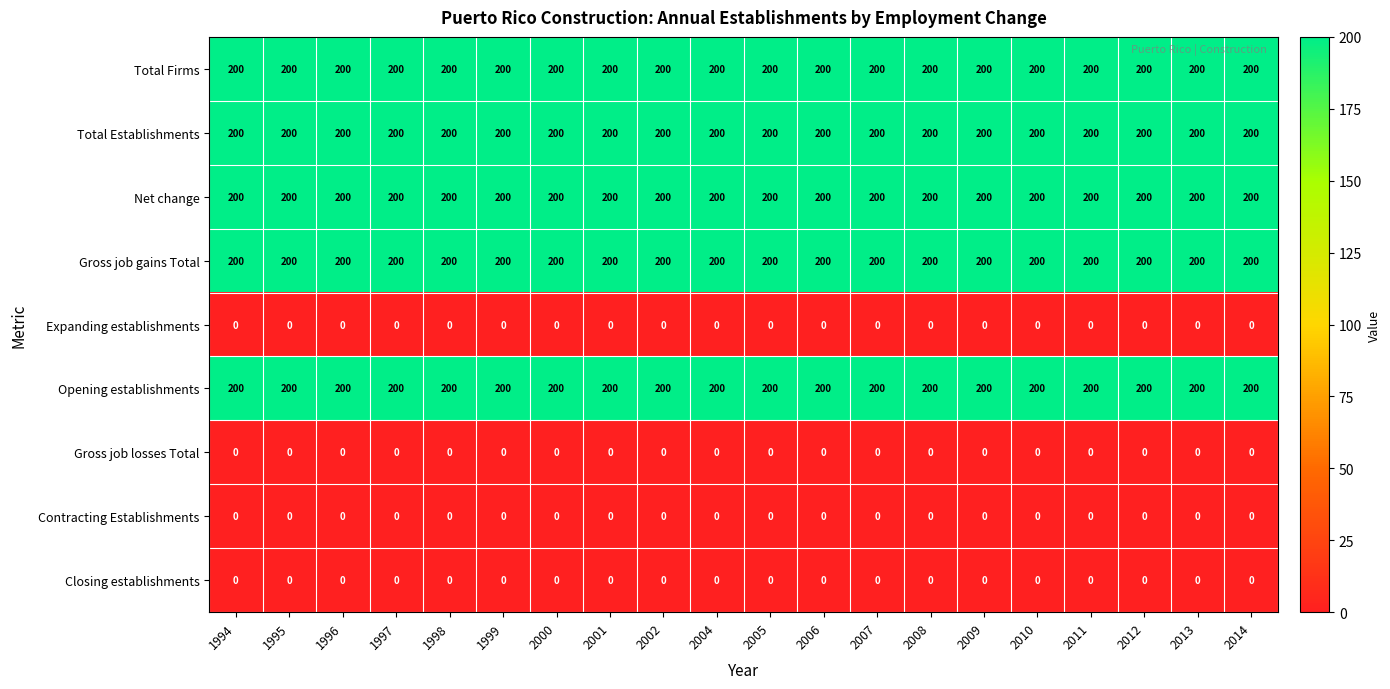

Is the value of Opening establishments at 2001 greater than the value of Gross job losses Total at 1995?

Yes